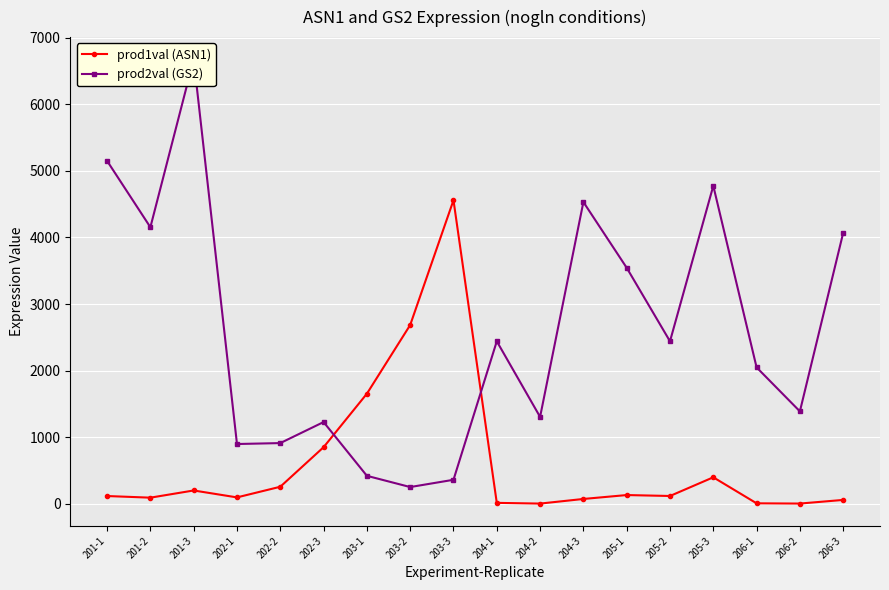

What is the value of the prod2val (GS2) point at the 5th from the left?

911.4